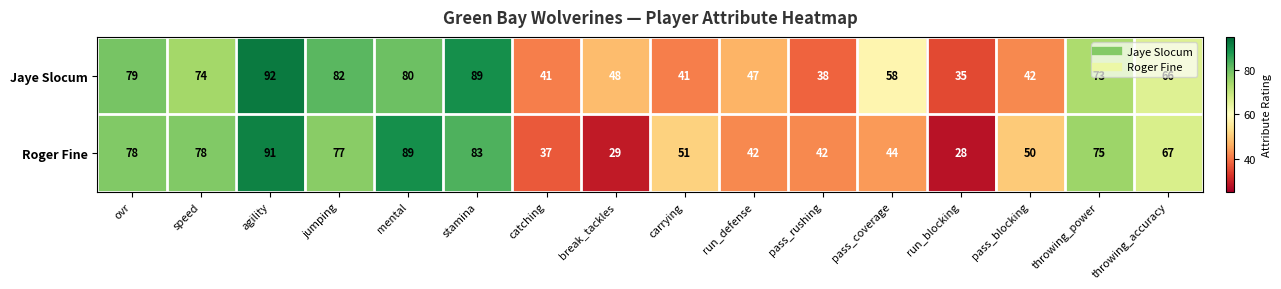

List the series in order of their peak value, highest first.

Jaye Slocum, Roger Fine